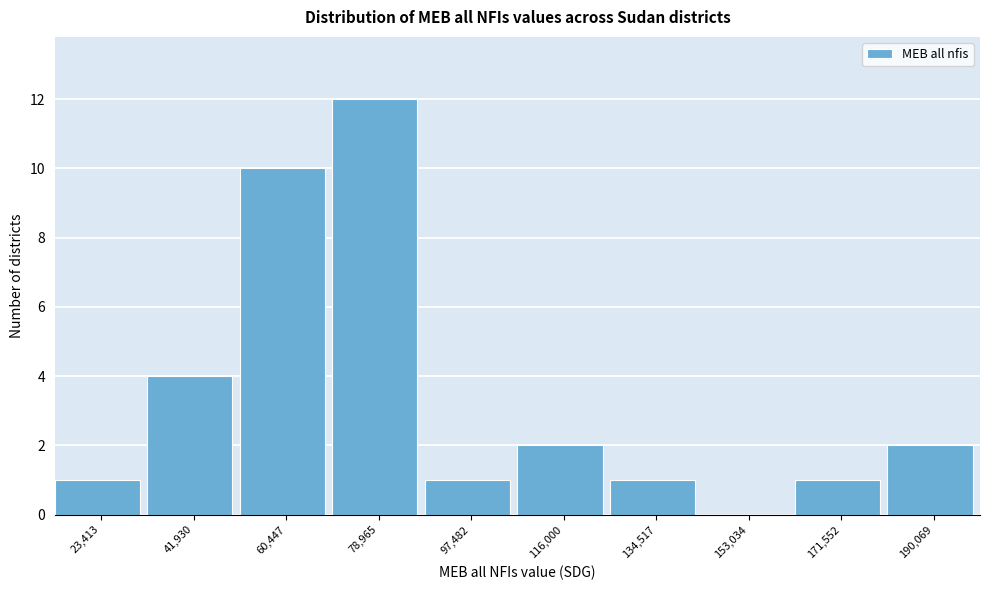

Reading left to right, list all the values displayed in this chart.

23,413=1	41,930=4	60,447=10	78,965=12	97,482=1	116,000=2	134,517=1	153,034=0	171,552=1	190,069=2